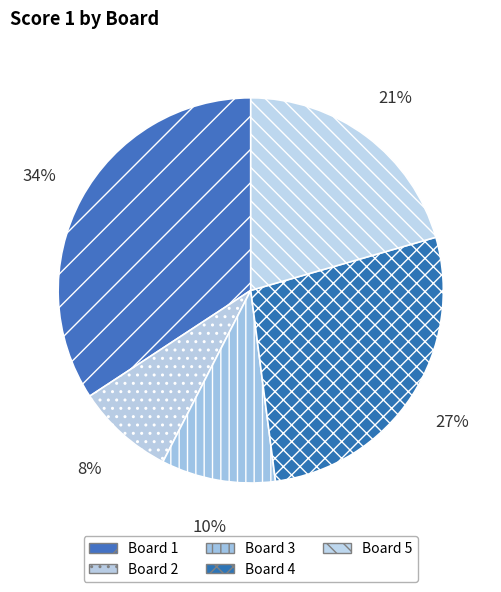

Between Board 2 and Board 5, which is larger?

Board 5